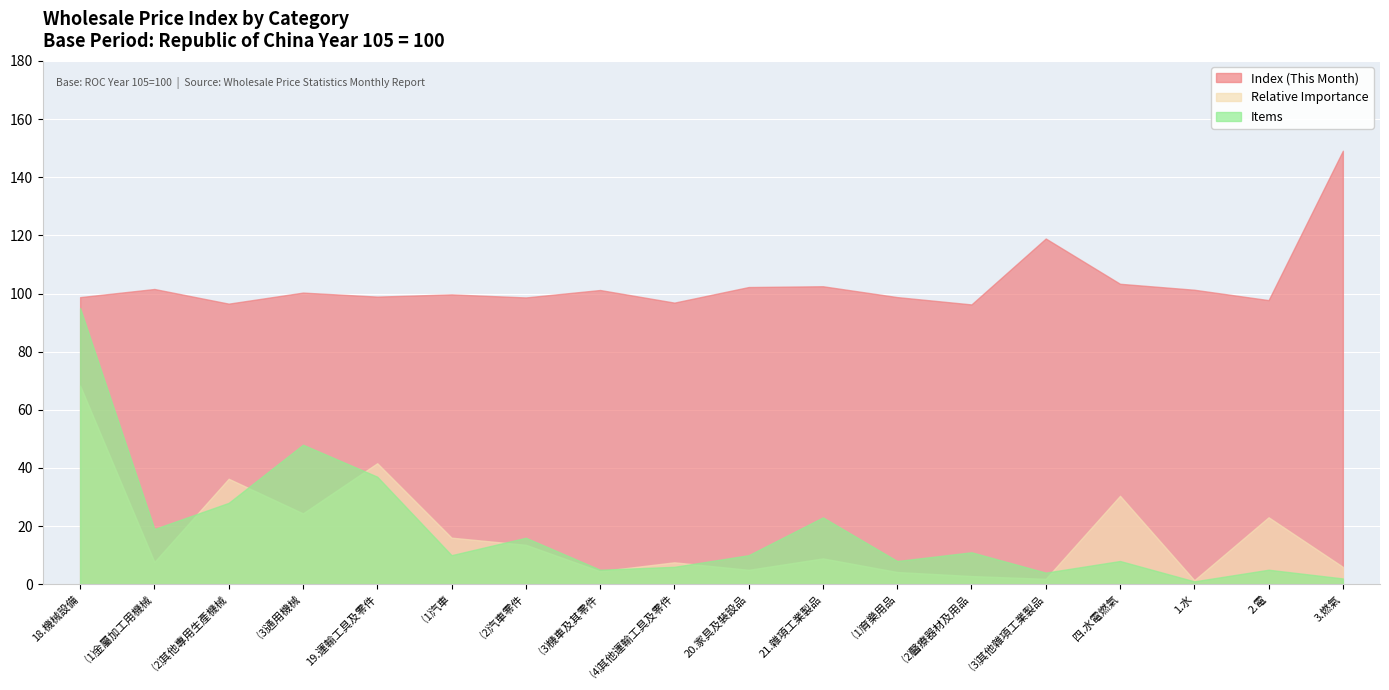

How many intersections are there between Items and Relative Importance?

7